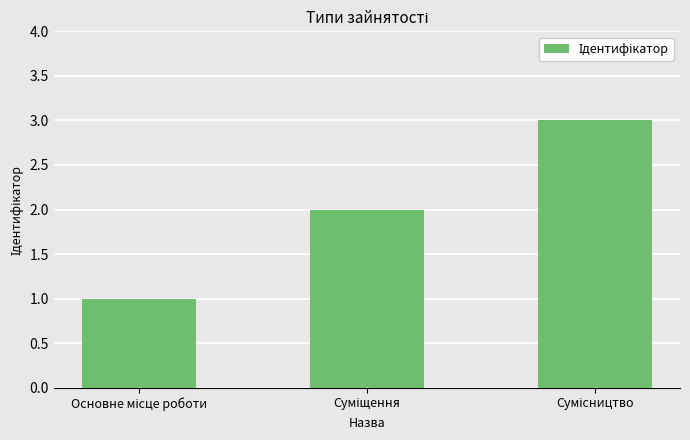

What is the greatest value displayed?

3